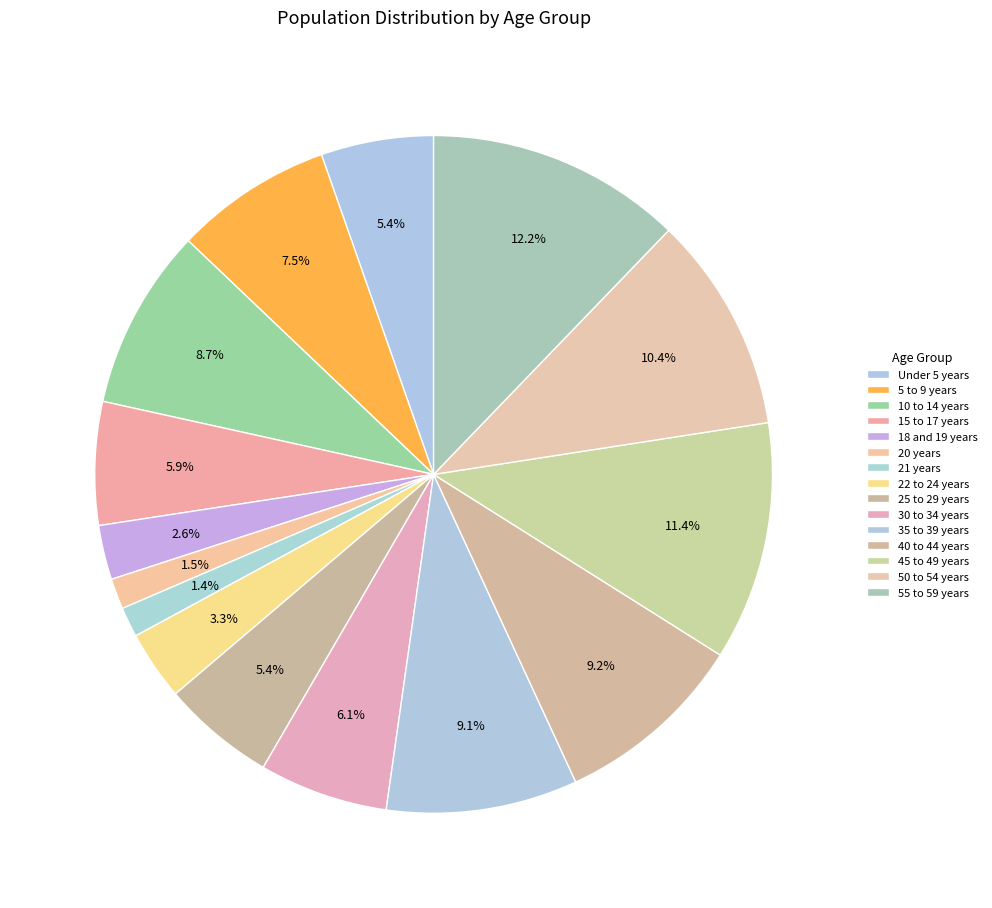

Rank the categories by value from lowest to highest.

21 years, 20 years, 18 and 19 years, 22 to 24 years, Under 5 years, 25 to 29 years, 15 to 17 years, 30 to 34 years, 5 to 9 years, 10 to 14 years, 35 to 39 years, 40 to 44 years, 50 to 54 years, 45 to 49 years, 55 to 59 years